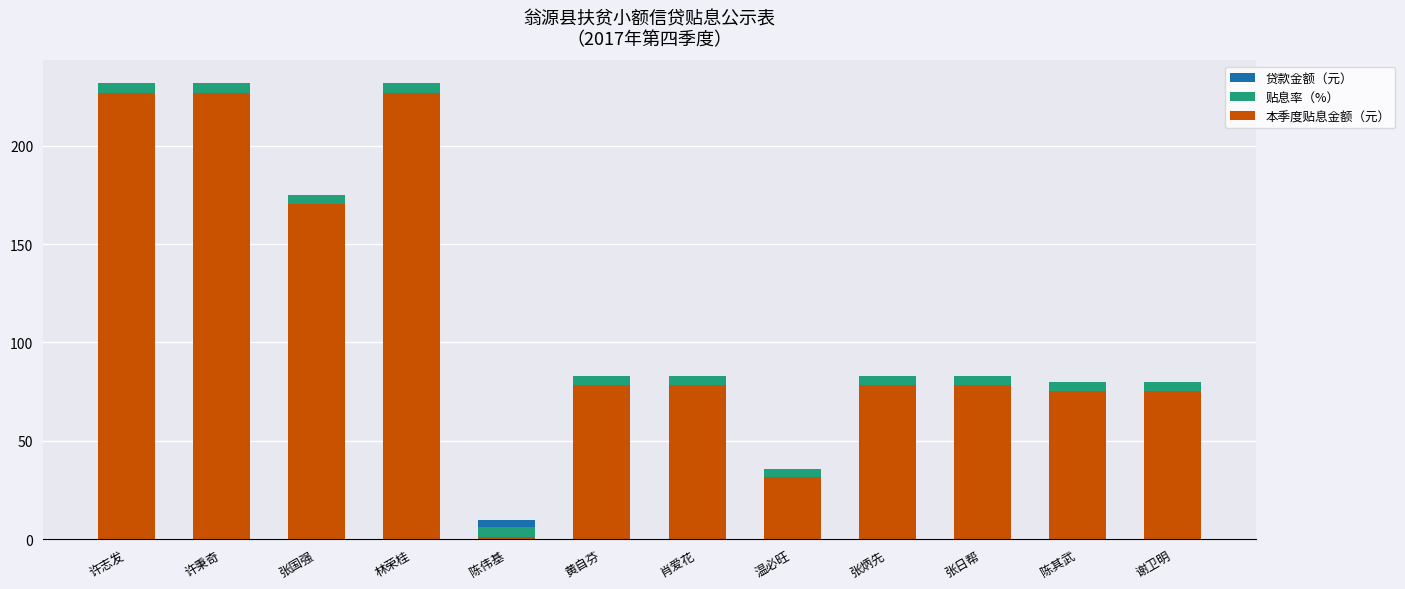

What is the value of the 贴息率（%） bar at the 9th from the left?

4.3